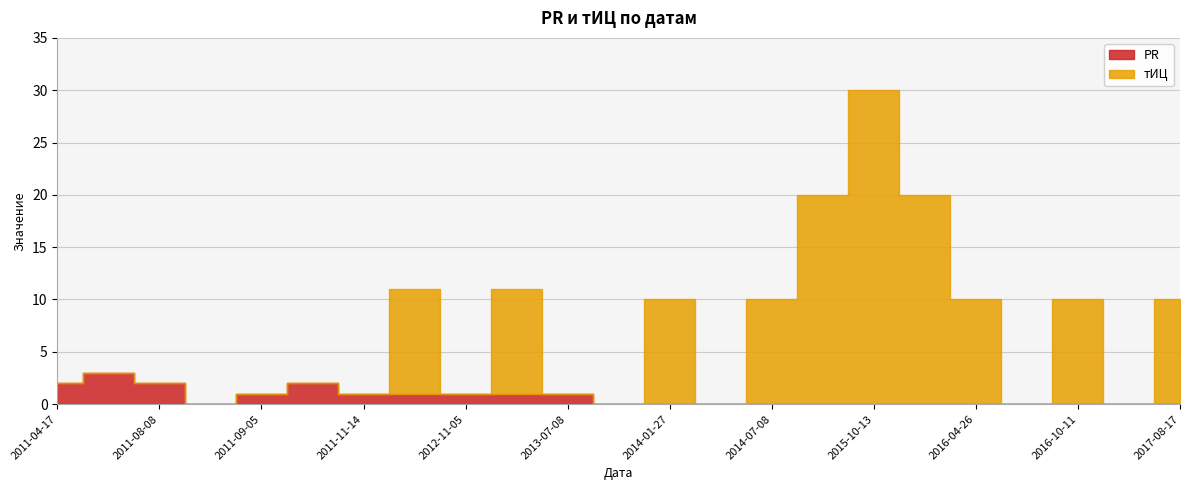

At which category does PR reach its first local peak?

2011-07-04